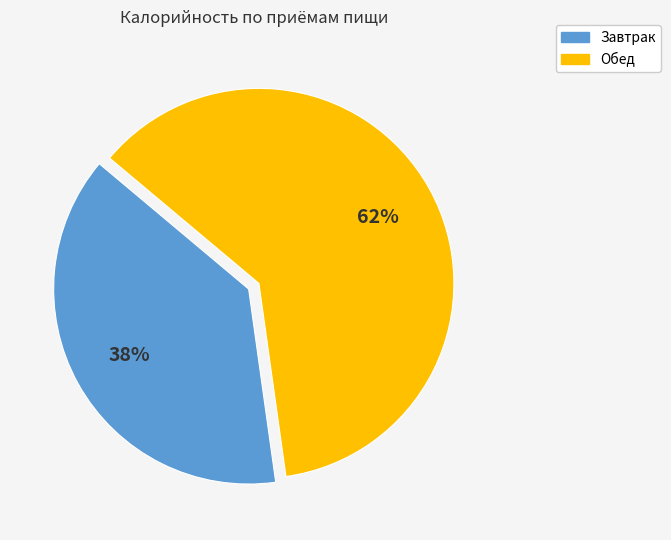

What is the ratio of the value at Завтрак to the value at Обед?

0.6